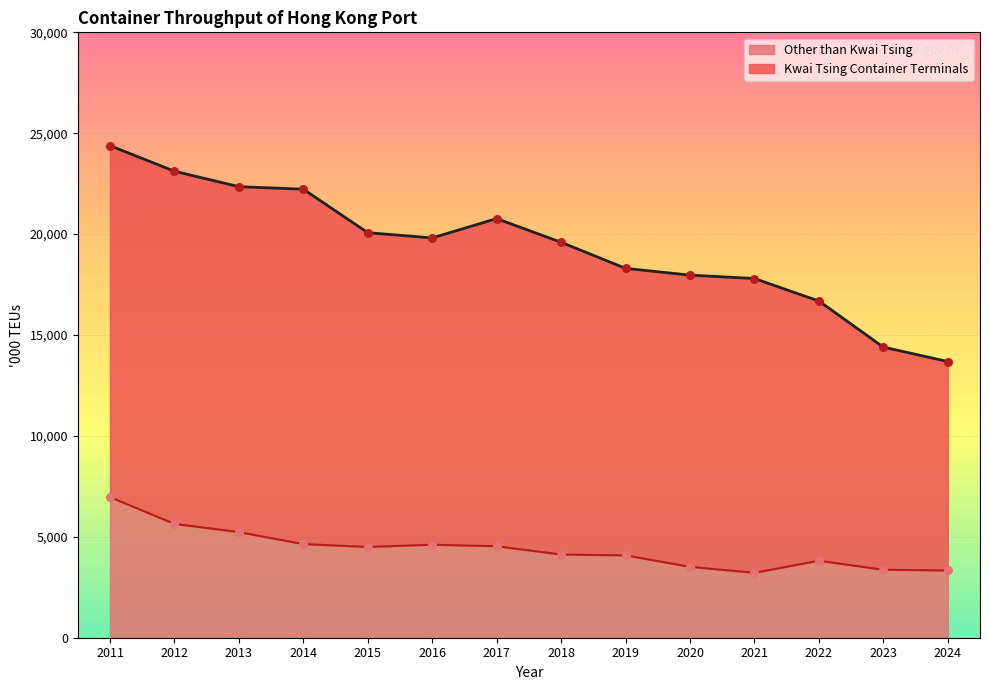

What is the change in value from 2011 to 2013?

-1734